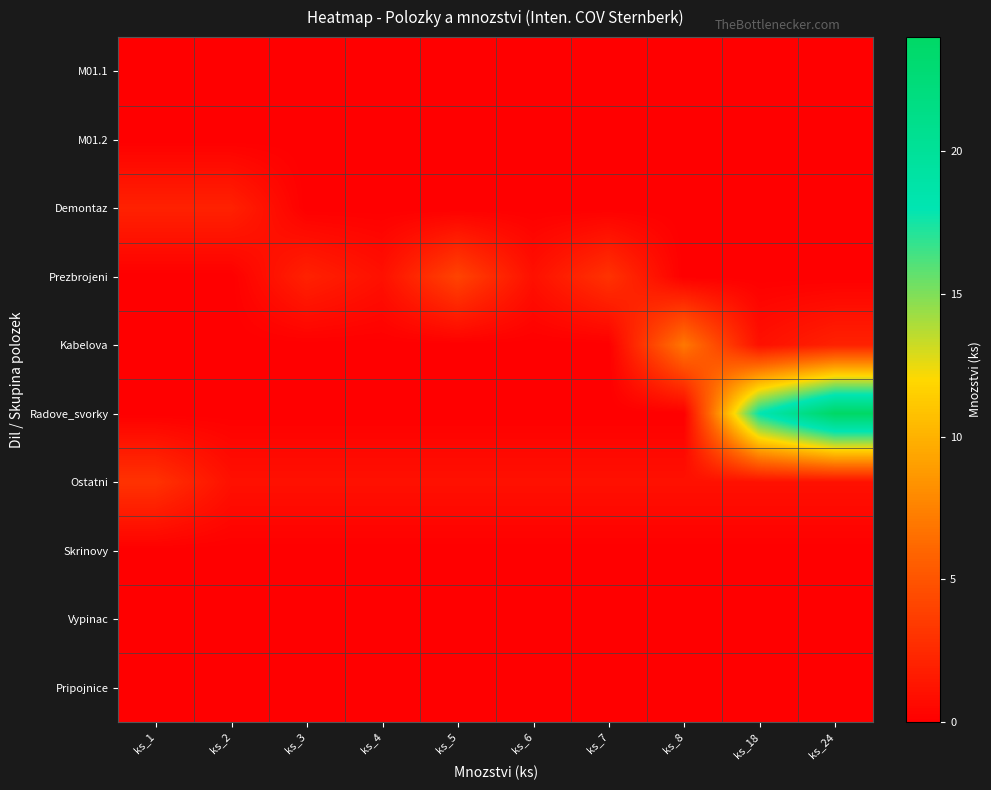

Rank the series at ks_1 from highest to lowest value.

Ostatni, Demontaz, M01.1, M01.2, Prezbrojeni, Kabelova, Radove_svorky, Skrinovy, Vypinac, Pripojnice